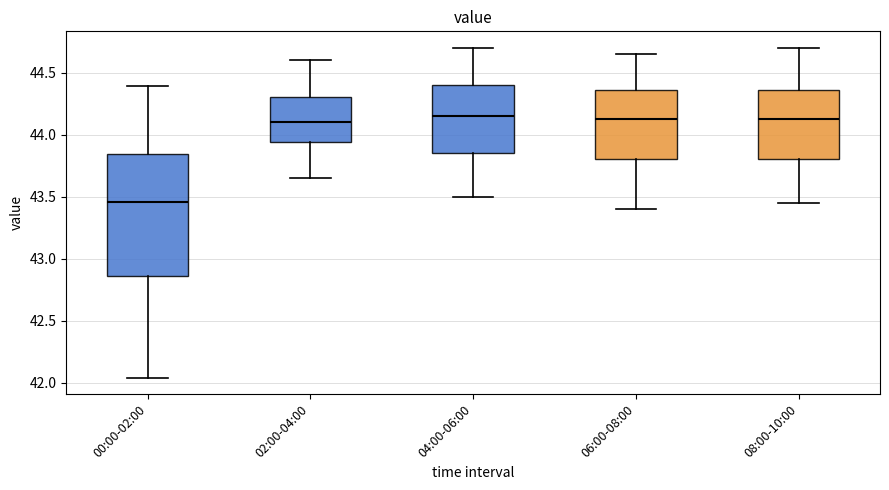

Which box has the lowest median line?

00:00-02:00